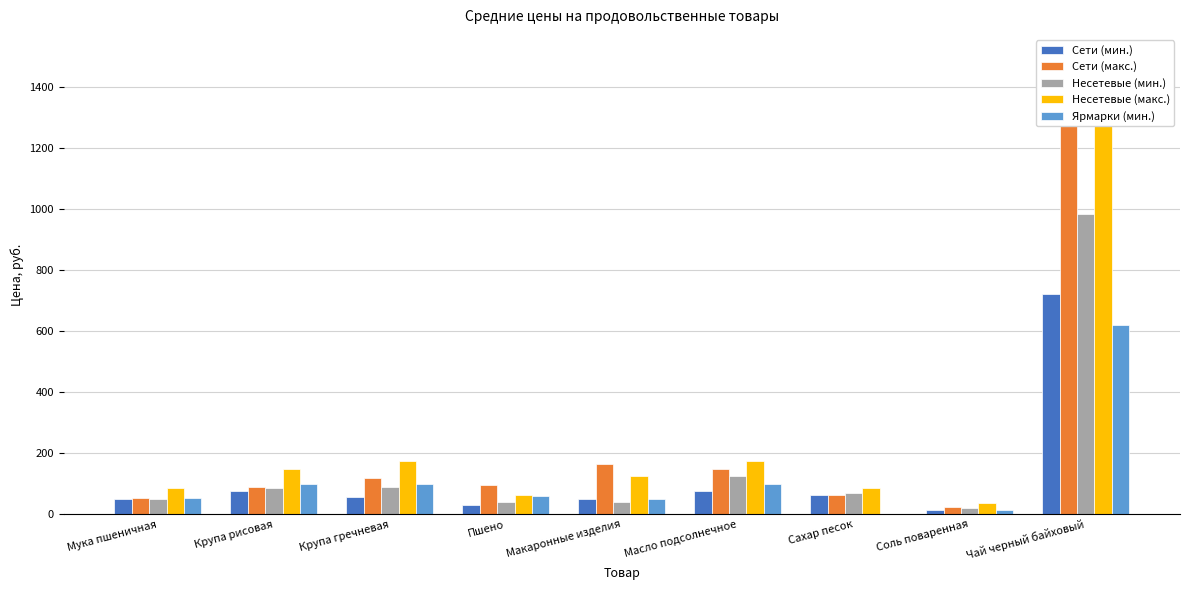

Reading left to right, list all the values displayed in this chart.

Сети (мин.): Мука пшеничная=50.0	Крупа рисовая=75.5	Крупа гречневая=57.0	Пшено=31.5	Макаронные изделия=50.0	Масло подсолнечное=77.0	Сахар песок=62.0	Соль поваренная=13.0	Чай черный байховый=720.9
Сети (макс.): Мука пшеничная=54.0	Крупа рисовая=90.0	Крупа гречневая=120.0	Пшено=97.4	Макаронные изделия=165.0	Масло подсолнечное=149.0	Сахар песок=62.0	Соль поваренная=25.0	Чай черный байховый=1445.0
Несетевые (мин.): Мука пшеничная=50.0	Крупа рисовая=85.0	Крупа гречневая=90.0	Пшено=40.0	Макаронные изделия=41.5	Масло подсолнечное=127.0	Сахар песок=70.0	Соль поваренная=20.0	Чай черный байховый=984.9
Несетевые (макс.): Мука пшеничная=85.0	Крупа рисовая=148.7	Крупа гречневая=176.2	Пшено=65.0	Макаронные изделия=126.0	Масло подсолнечное=174.2	Сахар песок=85.0	Соль поваренная=38.0	Чай черный байховый=1495.1
Ярмарки (мин.): Мука пшеничная=55.0	Крупа рисовая=100.0	Крупа гречневая=100.0	Пшено=60.0	Макаронные изделия=50.0	Масло подсолнечное=98.0	Сахар песок=0.0	Соль поваренная=14.3	Чай черный байховый=620.0